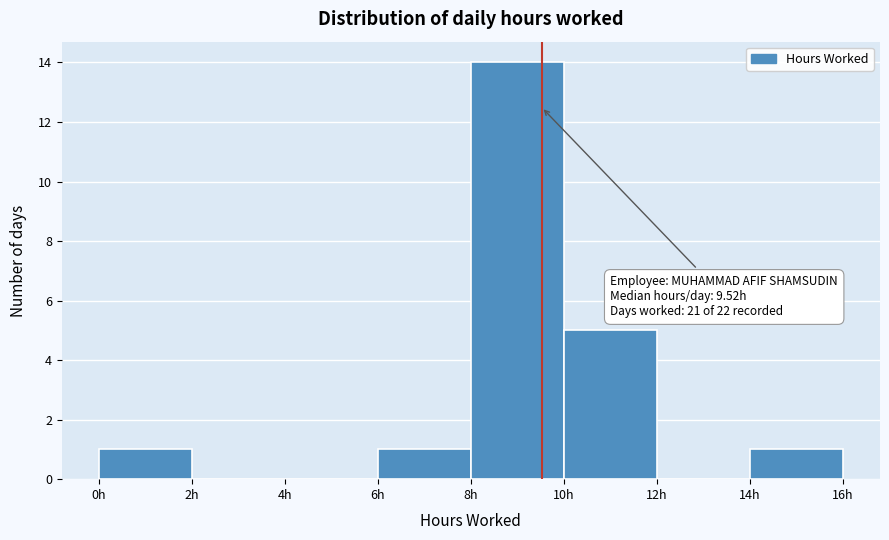

Over which range of the x-axis is the bar tallest?

8 to 10